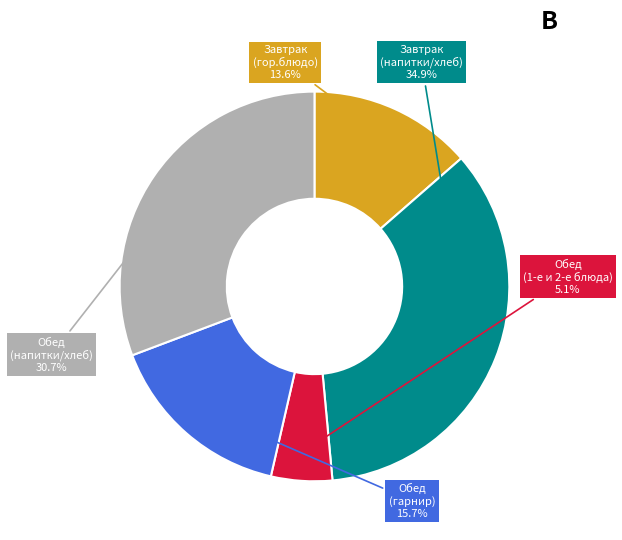

Count the number of slices in the pie.

5